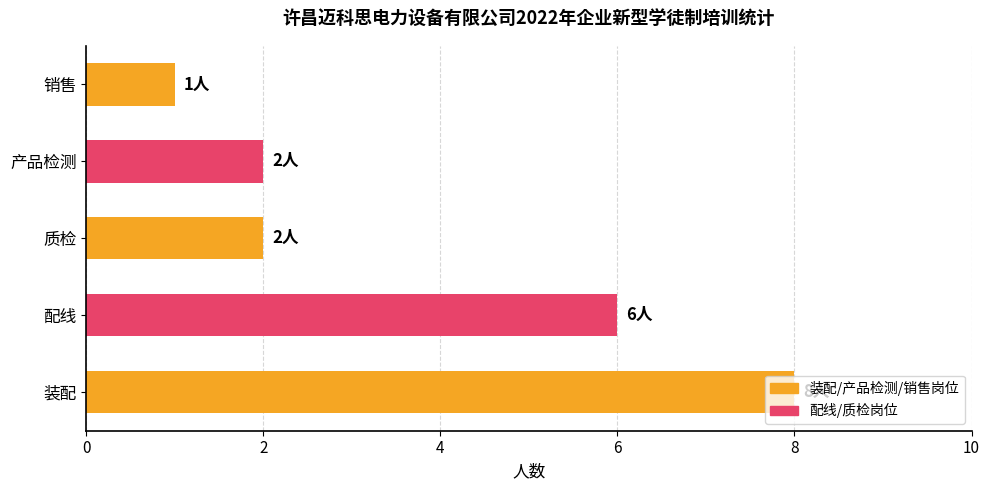

Which category has the lowest value across all series?

销售